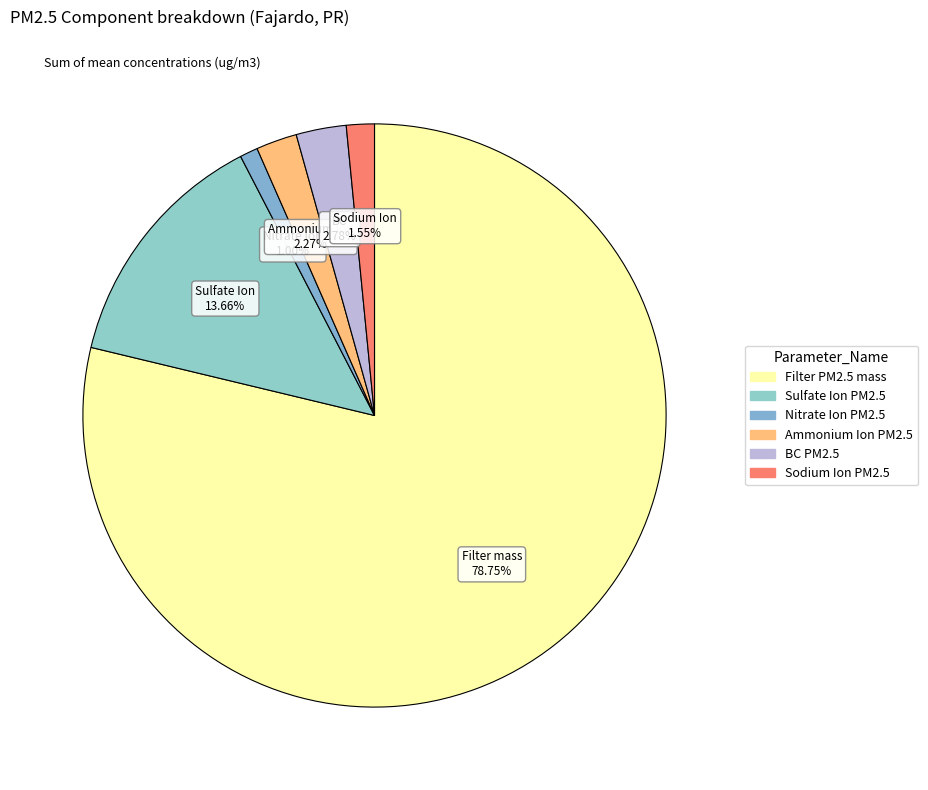

The BC PM2.5 slice represents 11% of the pie. True or false?

False